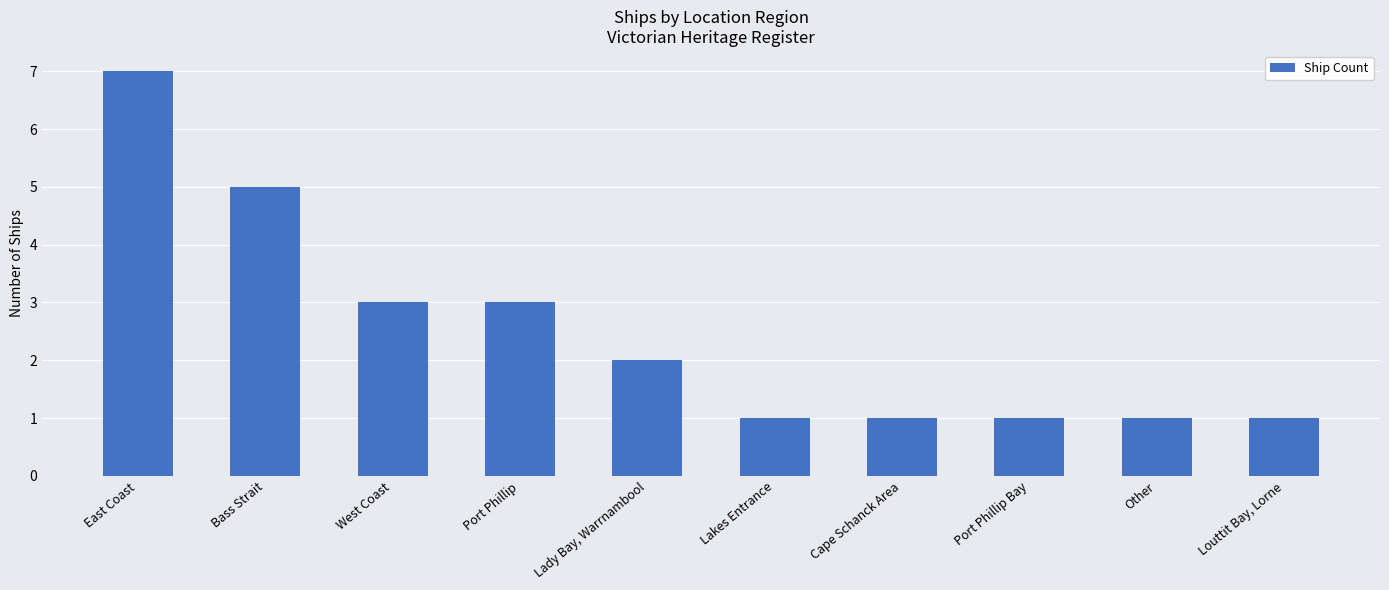

How many bars are there in total?

10